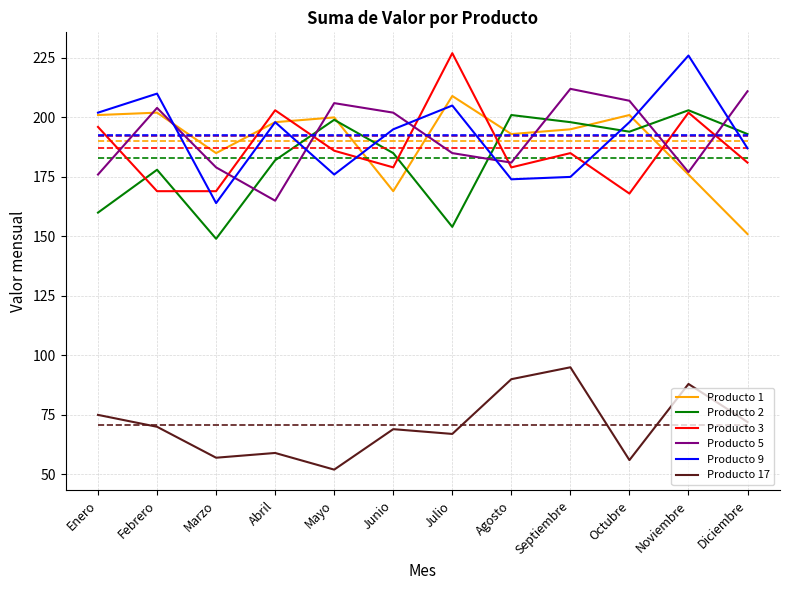

True or false: Producto 1 has a value of 82 at Julio.

False